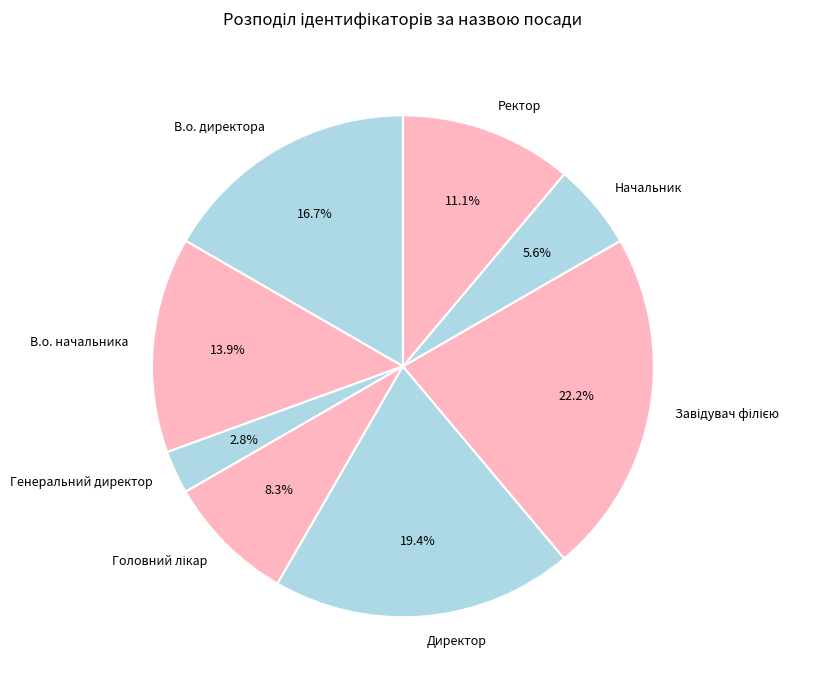

To the nearest percent, what percentage of the pie is Ректор?

11%